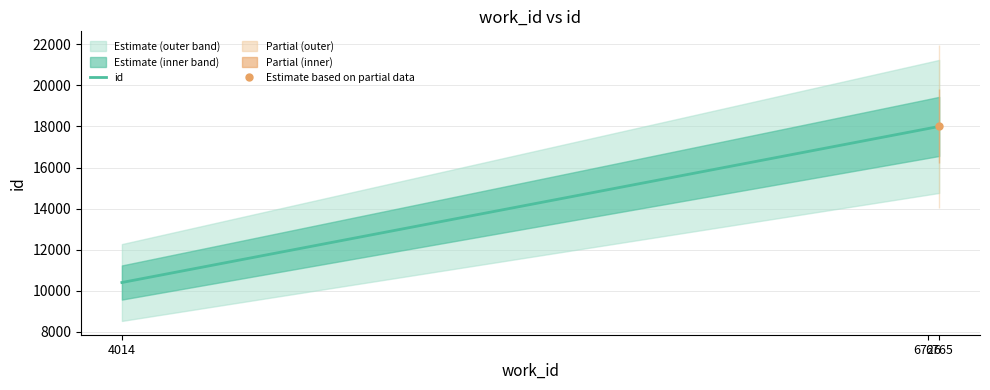

How many lines are shown in the chart?

1